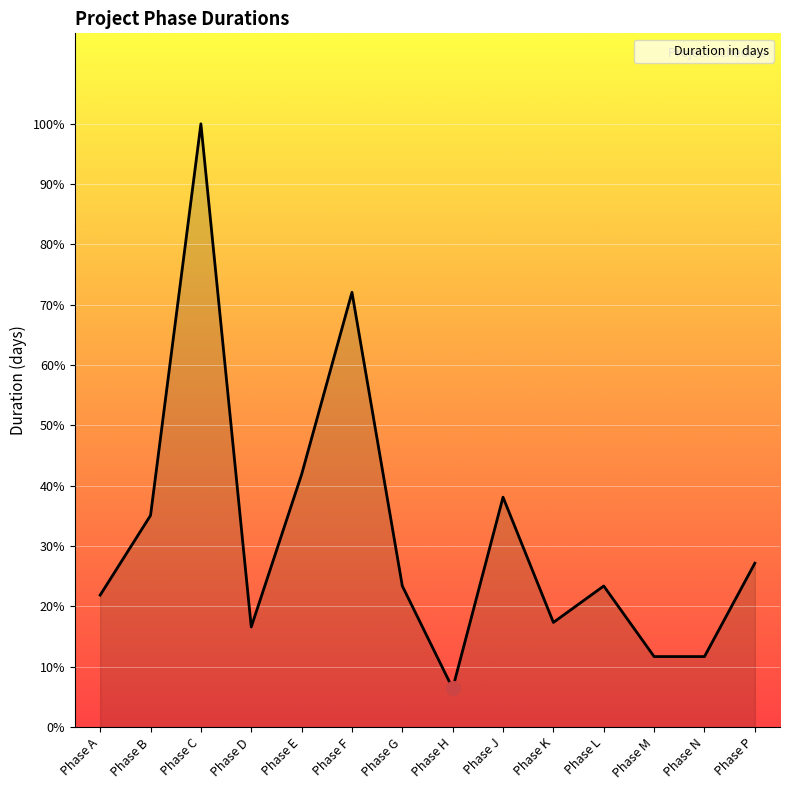

List the labels in order of value, largest first.

Phase C, Phase F, Phase E, Phase J, Phase B, Phase P, Phase G, Phase L, Phase A, Phase K, Phase D, Phase M, Phase N, Phase H